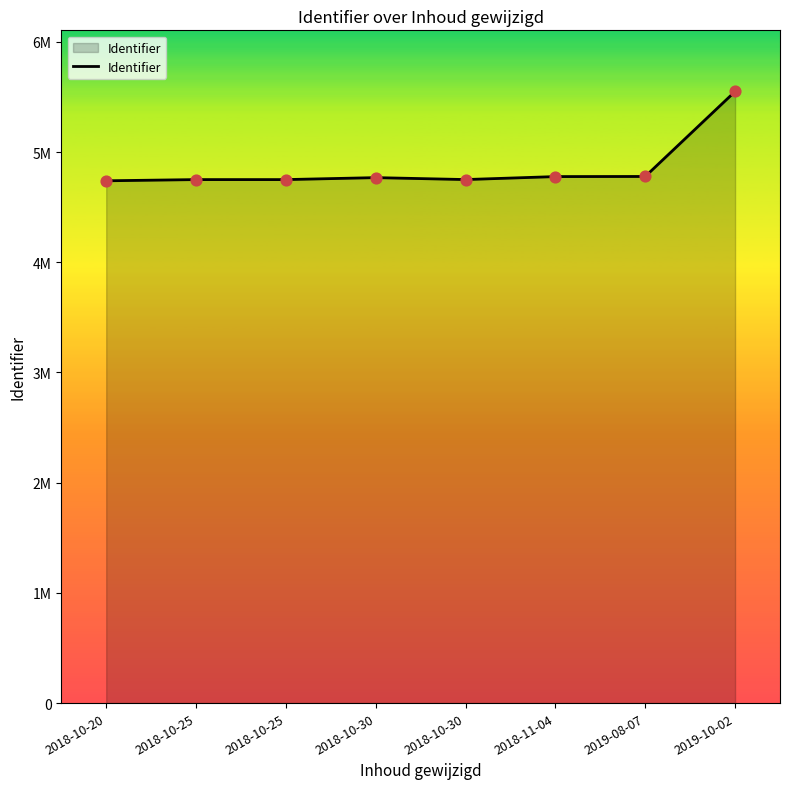

Is this an area chart (filled region under the line)?

Yes